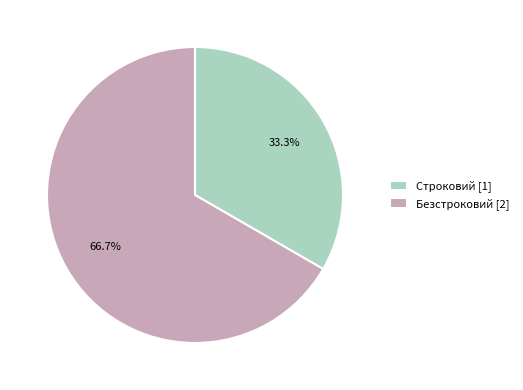

What percentage is NOT represented by Строковий?

66.7%